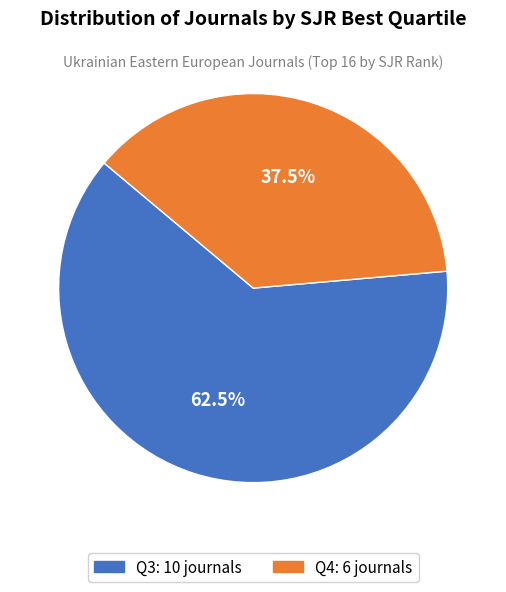

Which category accounts for the majority?

Q3